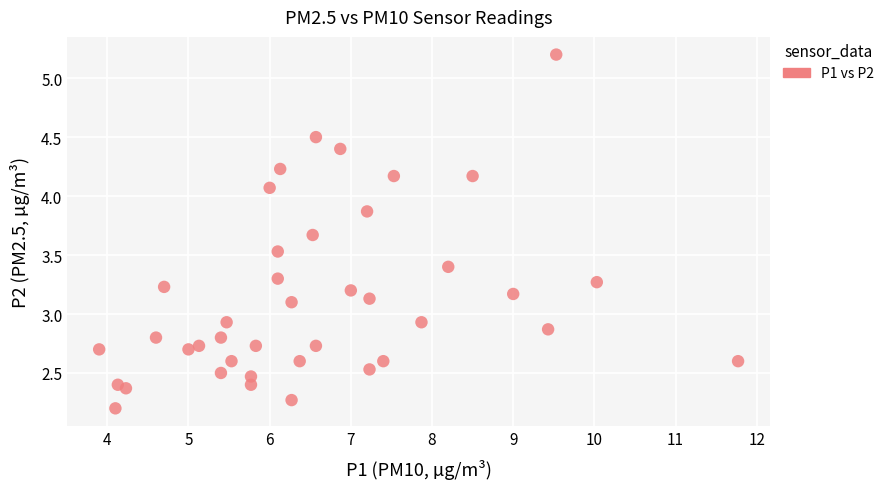

What is the range of Y values (max minus min)?

3.0